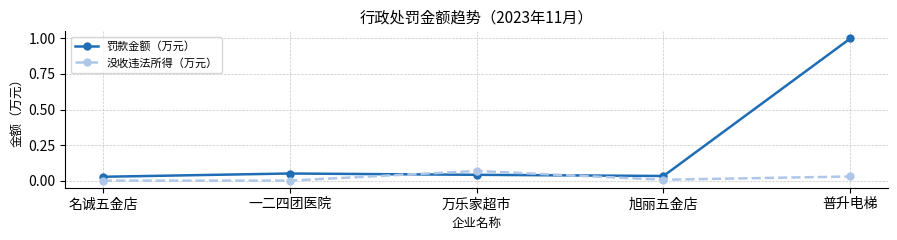

How many data points does each series have?

5